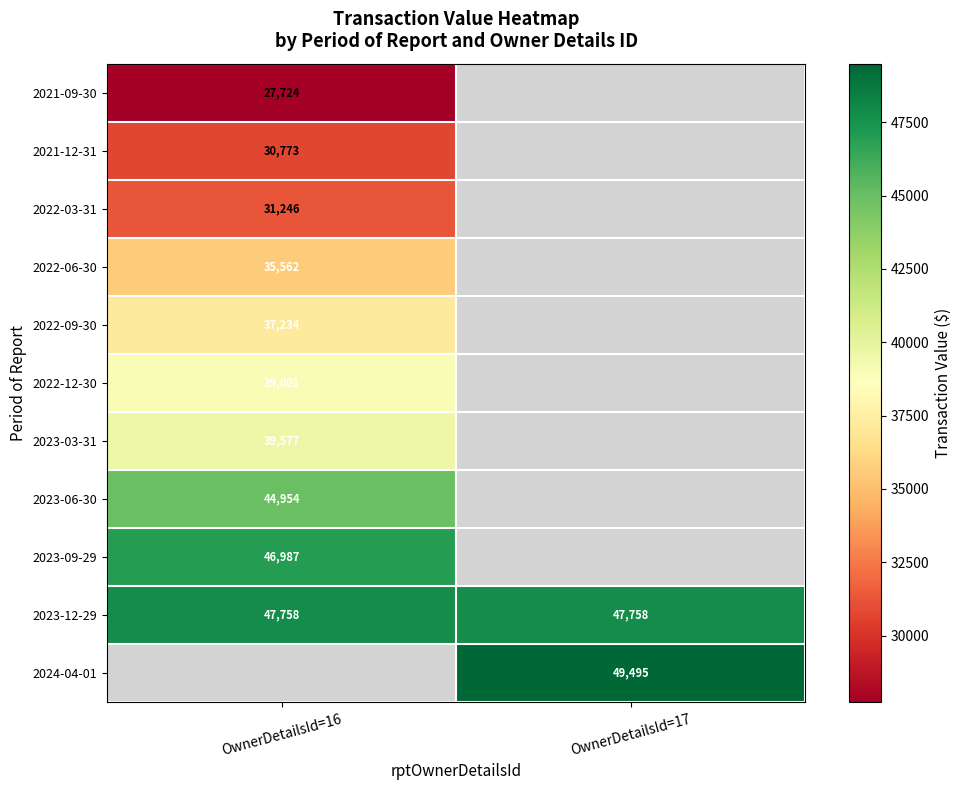

Which label corresponds to the largest value in the chart?

OwnerDetailsId=17